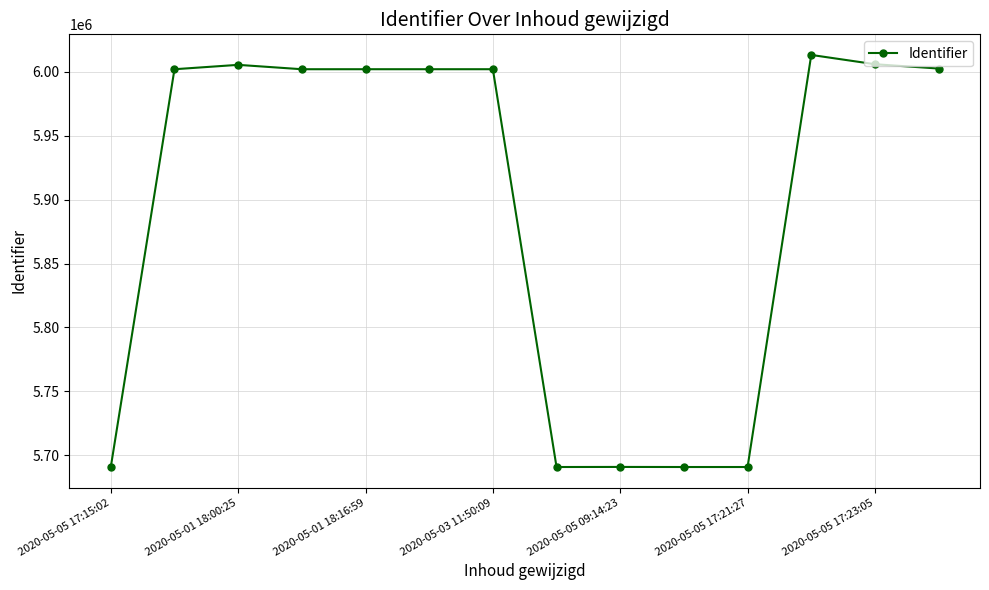

True or false: the data has more than 2 interior local peaks.

True